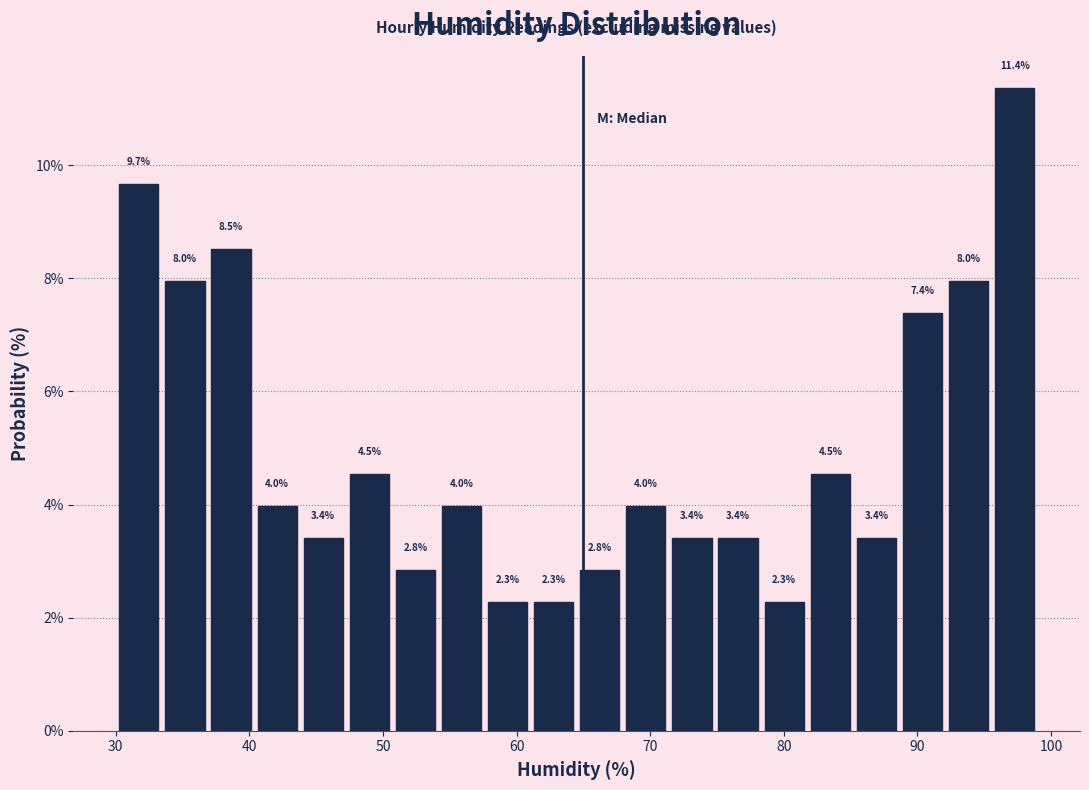

Around what value on the x-axis is the tallest bar? Give the approximate position of its centre, as read against the axis.

97